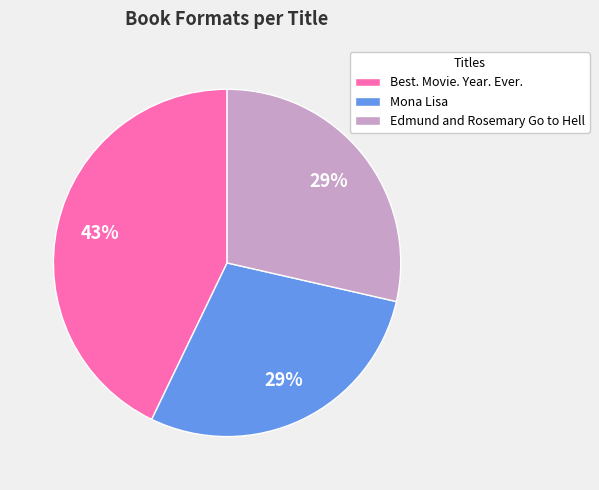

To the nearest percent, what portion does Mona Lisa represent?

29%